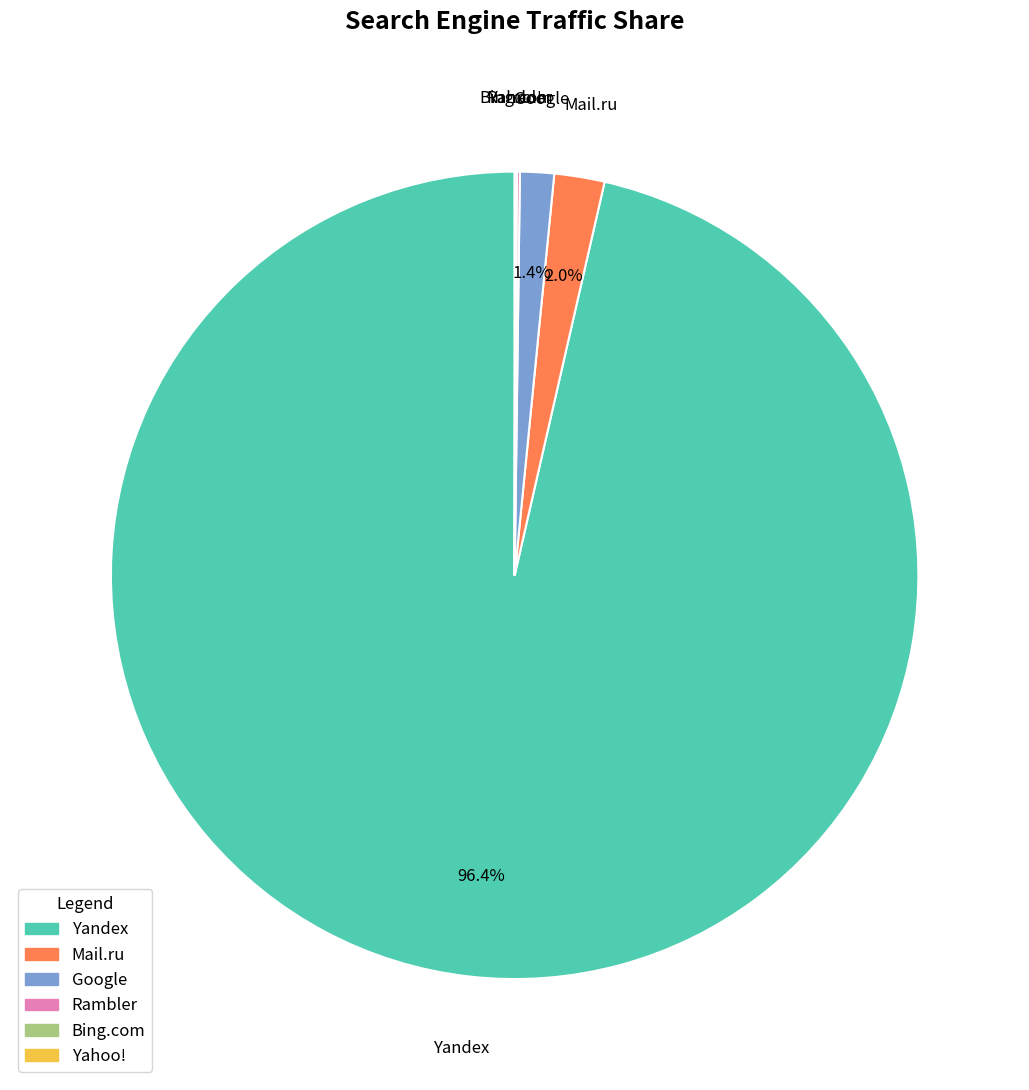

To the nearest percent, what is the difference between the largest and smallest slice percentages?

96%